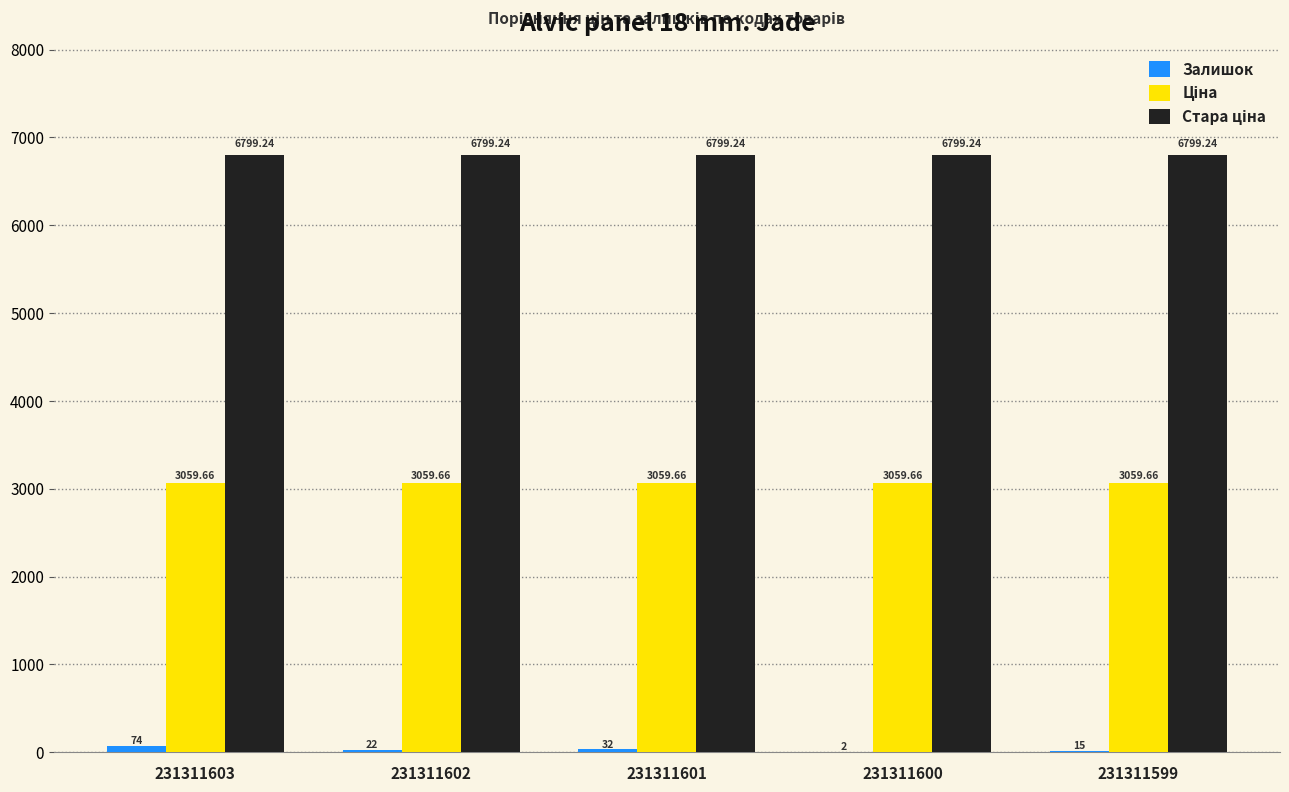

At which category is the sum across all series the highest?

231311603